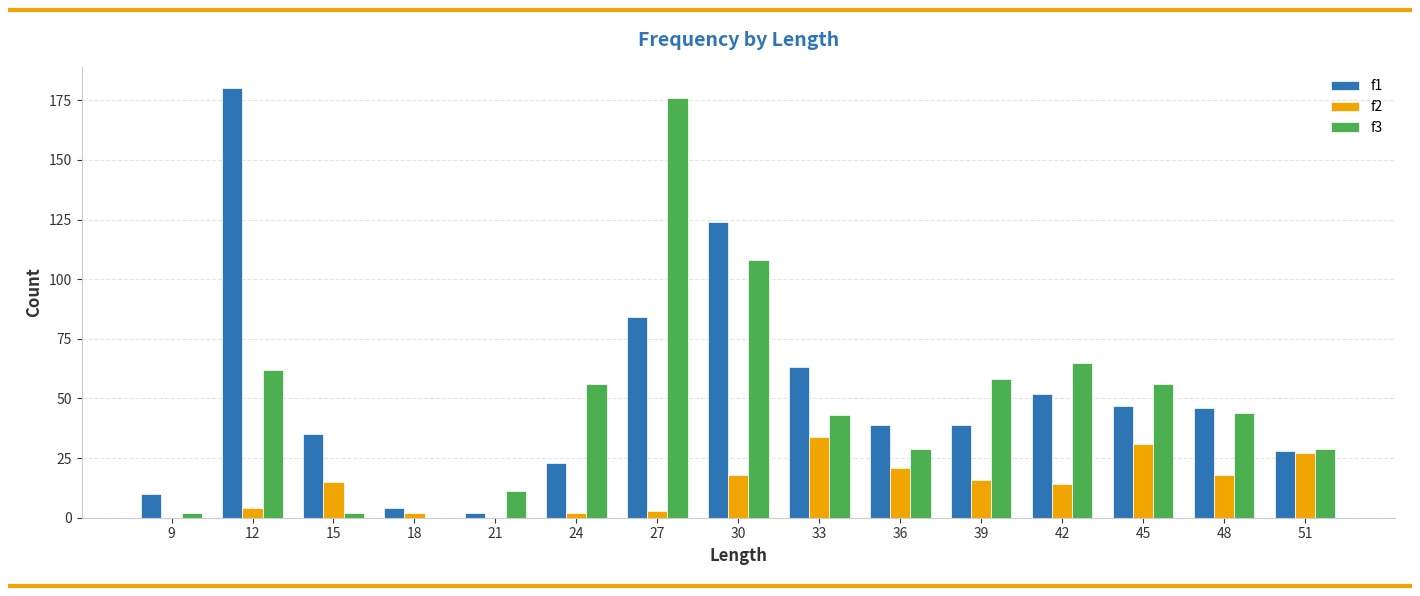

What is the total value across all series at 51?

84